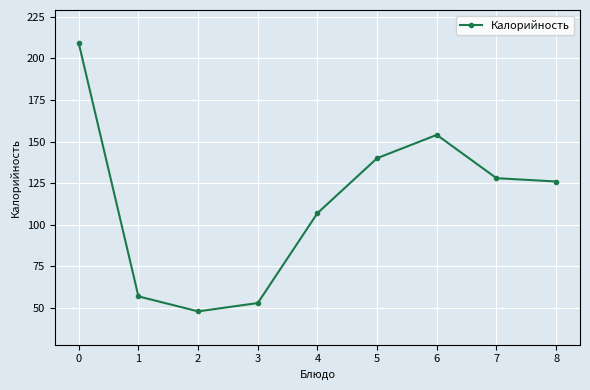

How many interior local valleys (lower than both neighbors) does the data have?

1